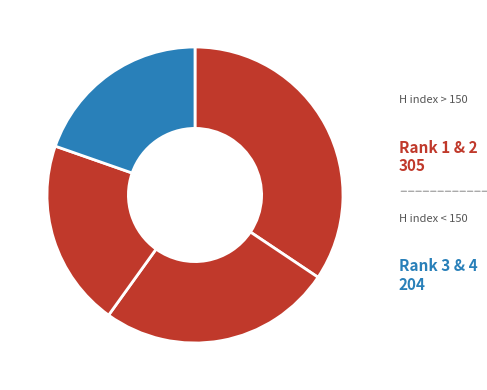

Does any single category account for the majority?

No